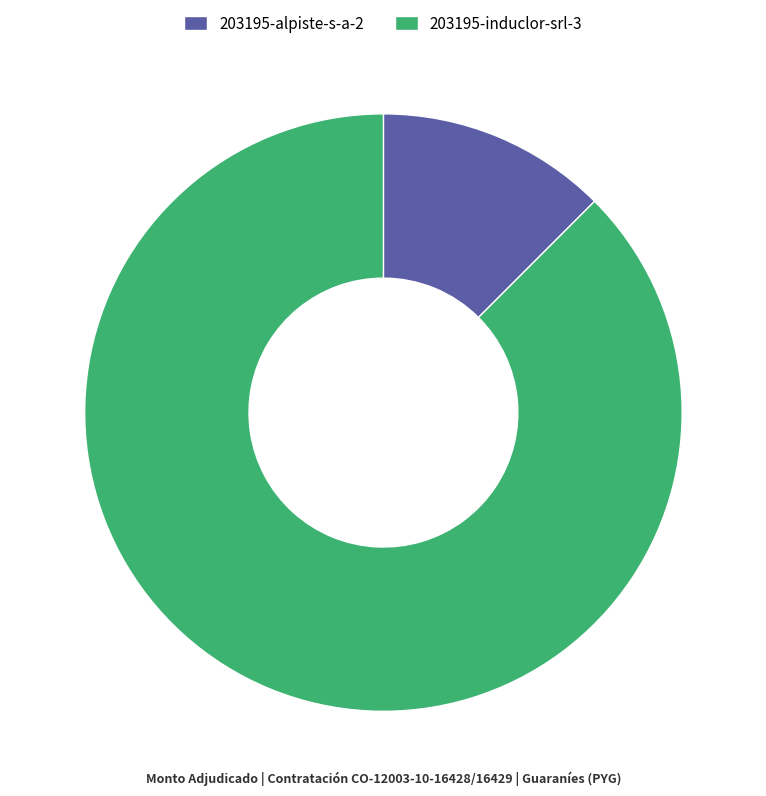

Is it true that 203195-induclor-srl-3 is 93% of the pie?

False